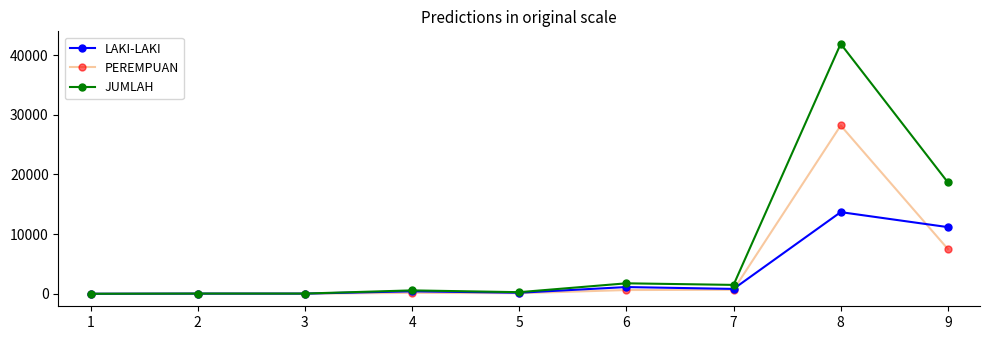

What is the average value of the PEREMPUAN series?

4141